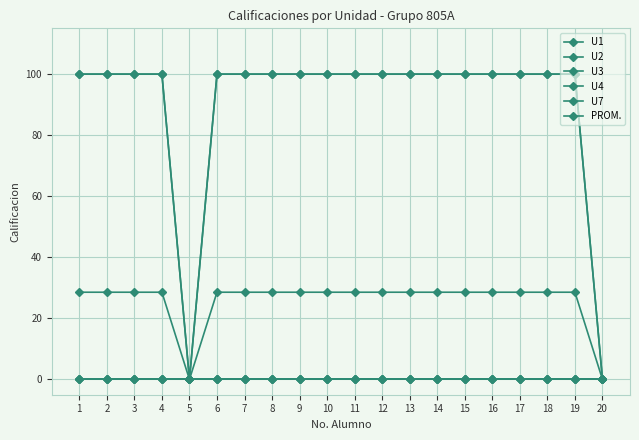

True or false: U3 and U7 intersect in this chart.

False